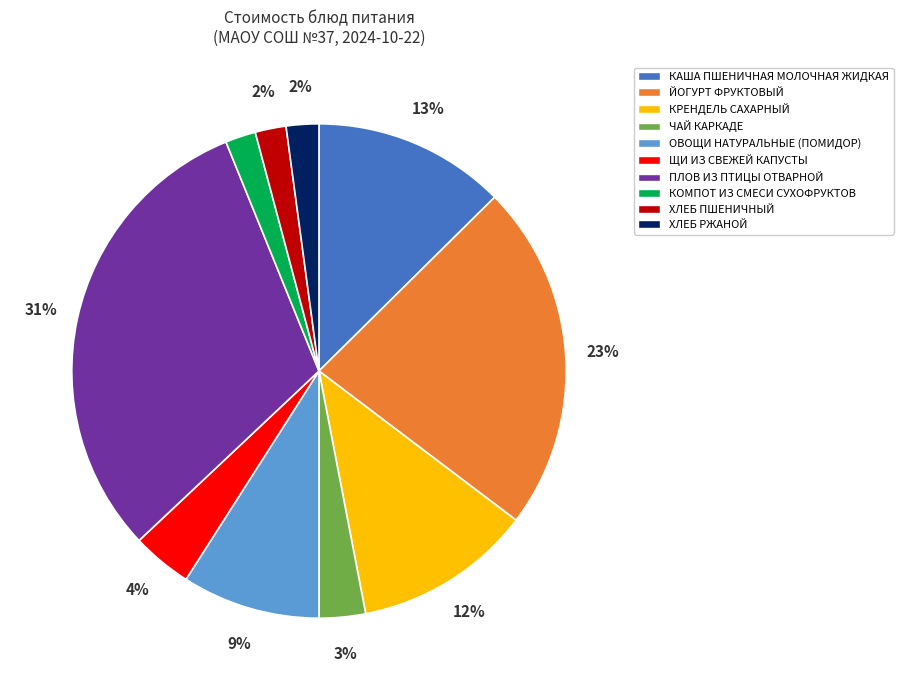

What is the ratio of the value at ЧАЙ КАРКАДЕ to the value at ЩИ ИЗ СВЕЖЕЙ КАПУСТЫ?

0.8